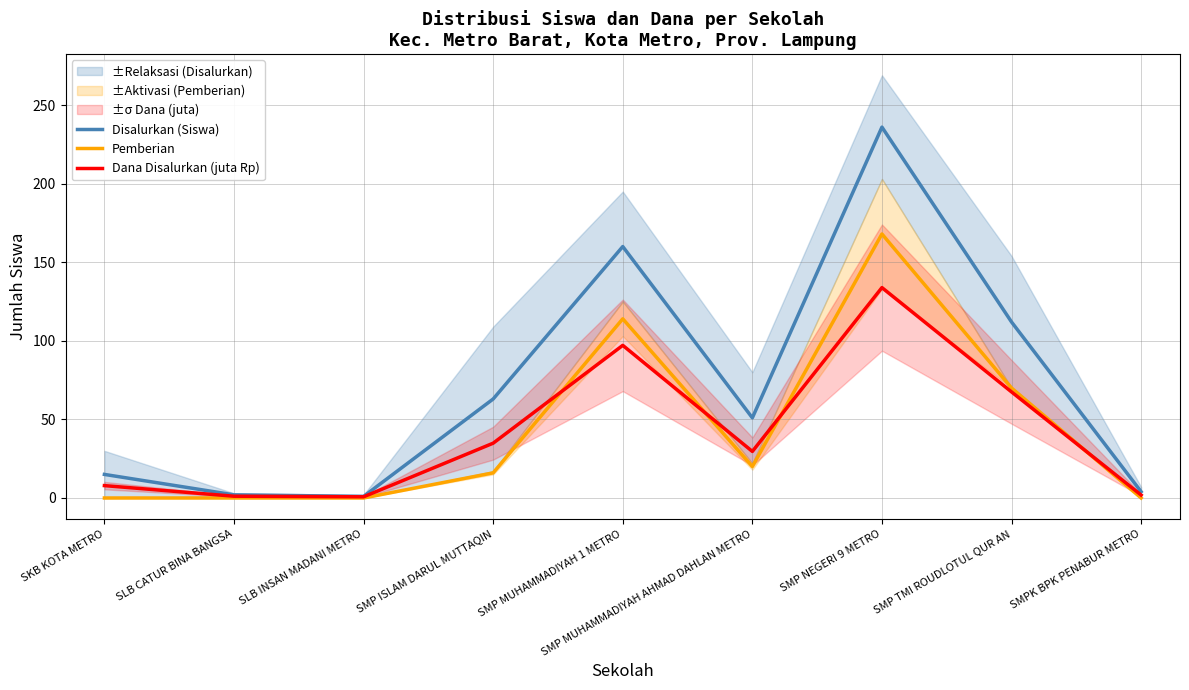

Which label corresponds to the smallest value in the chart?

SKB KOTA METRO